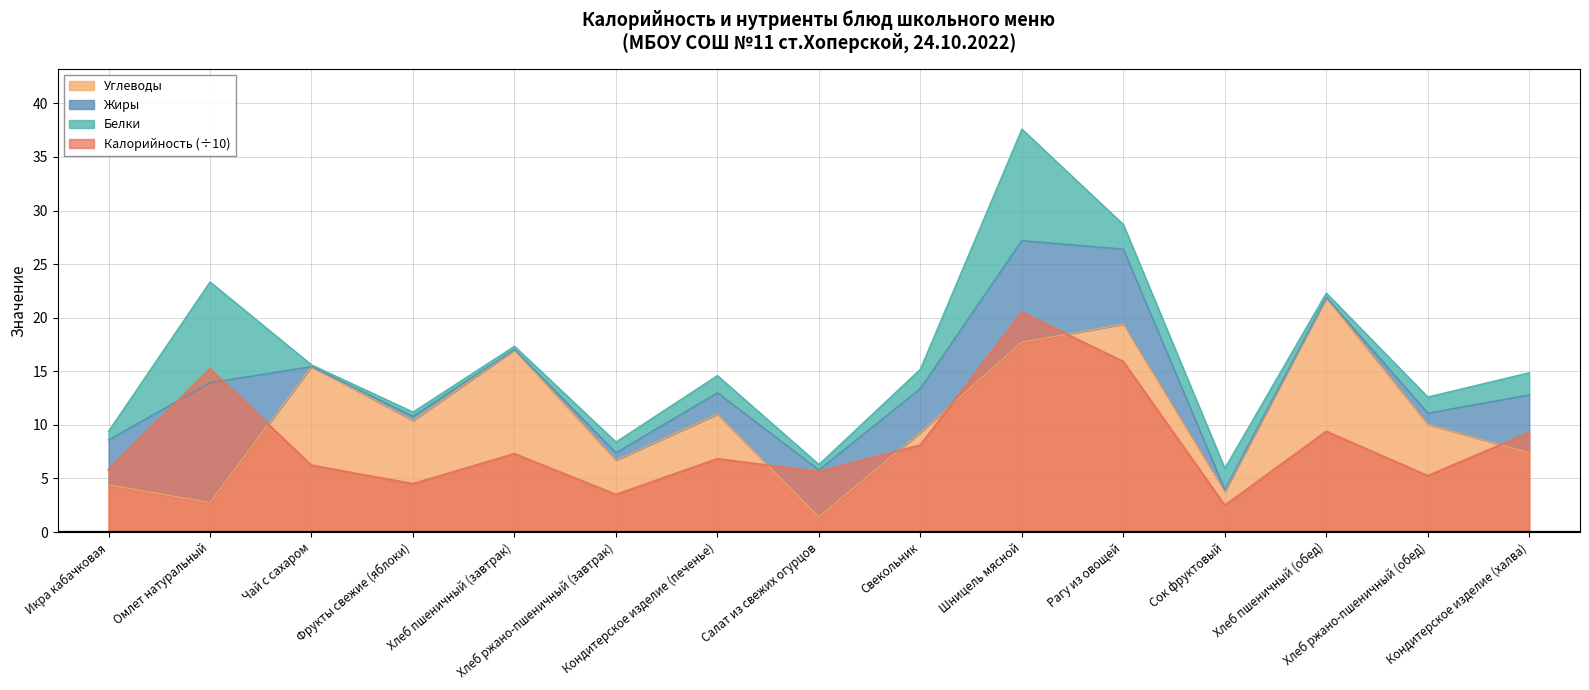

What is the maximum value for Калорийность (÷10)?

20.5